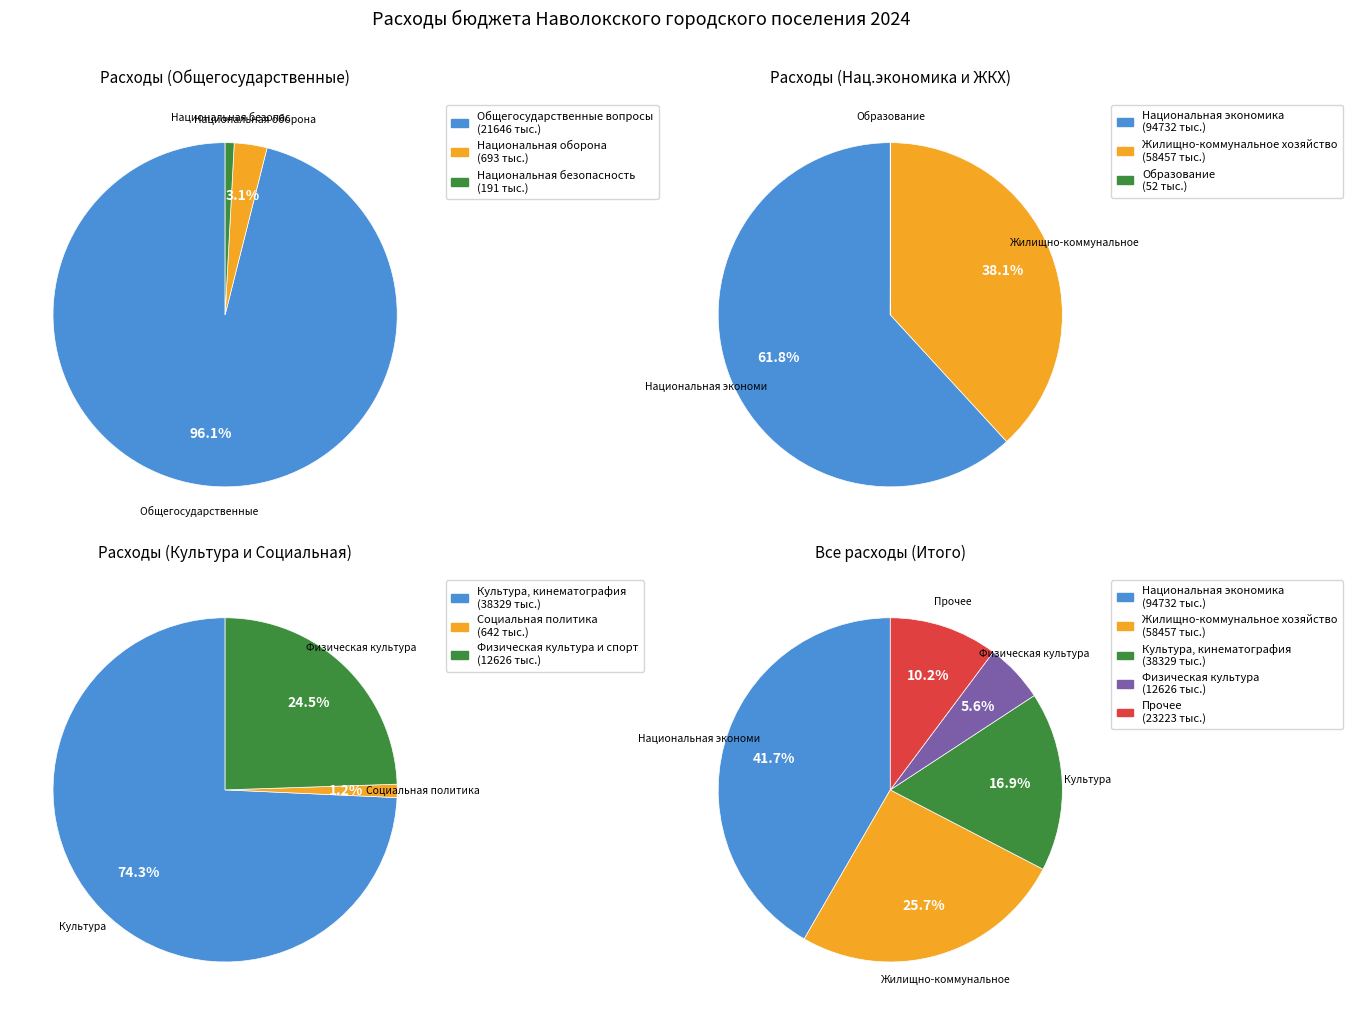

Which slice is the smallest?

Образование